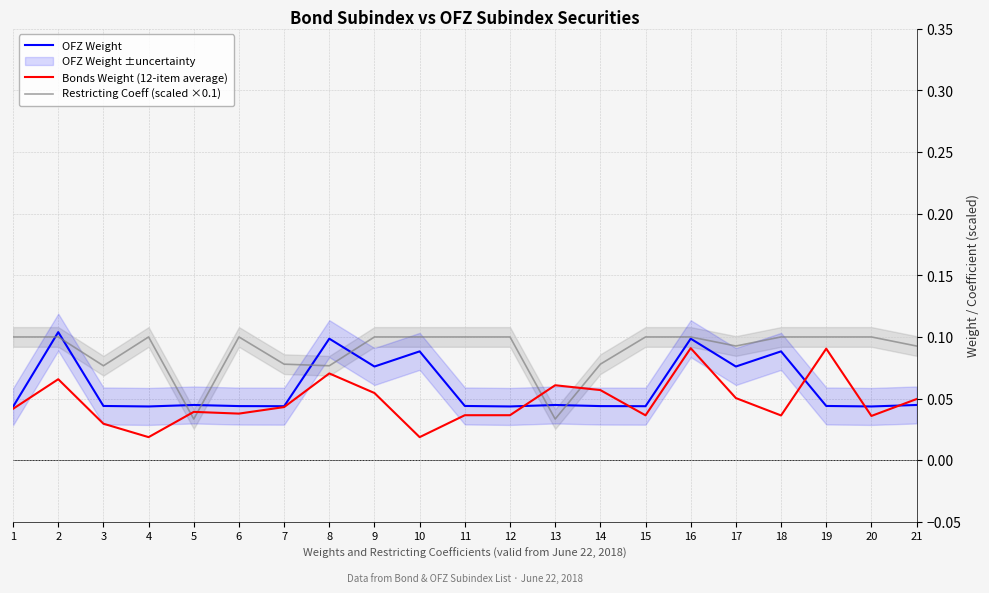

What is the difference between the second highest and minimum values in the OFZ Weight series?

0.1